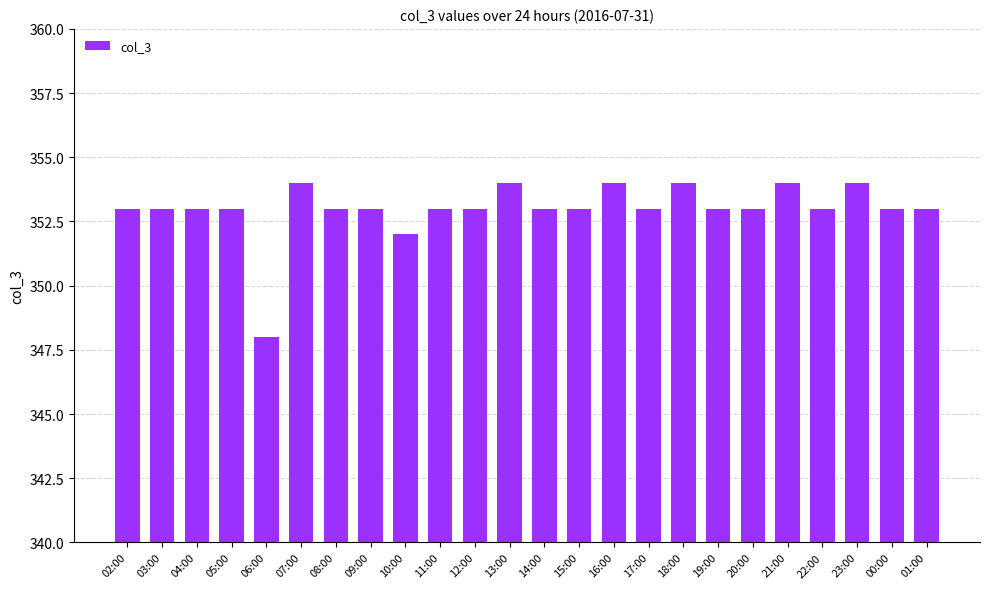

How many values are between 353 and 354?

22